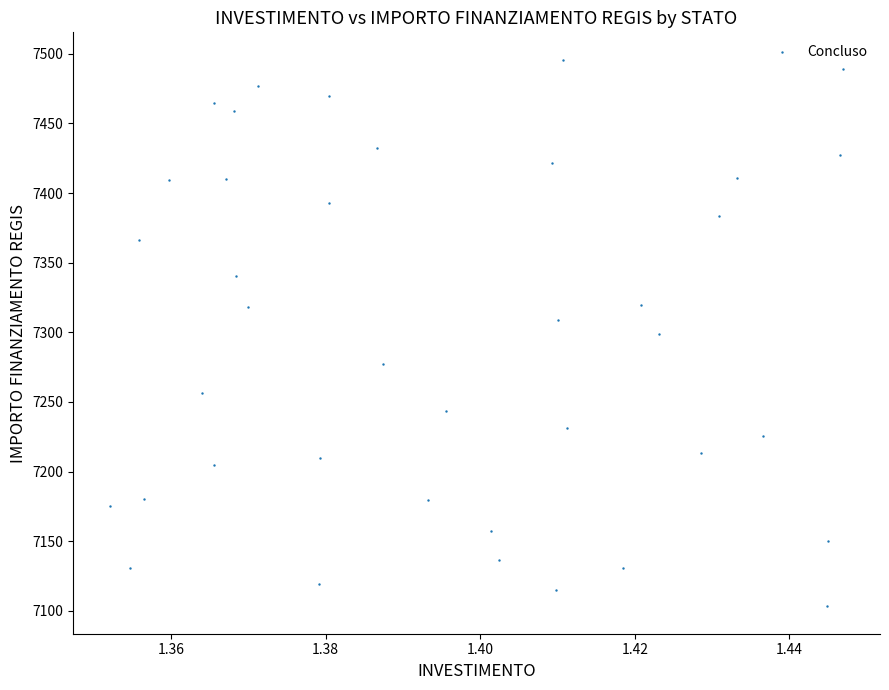

What is the range of Y values (max minus min)?

392.5